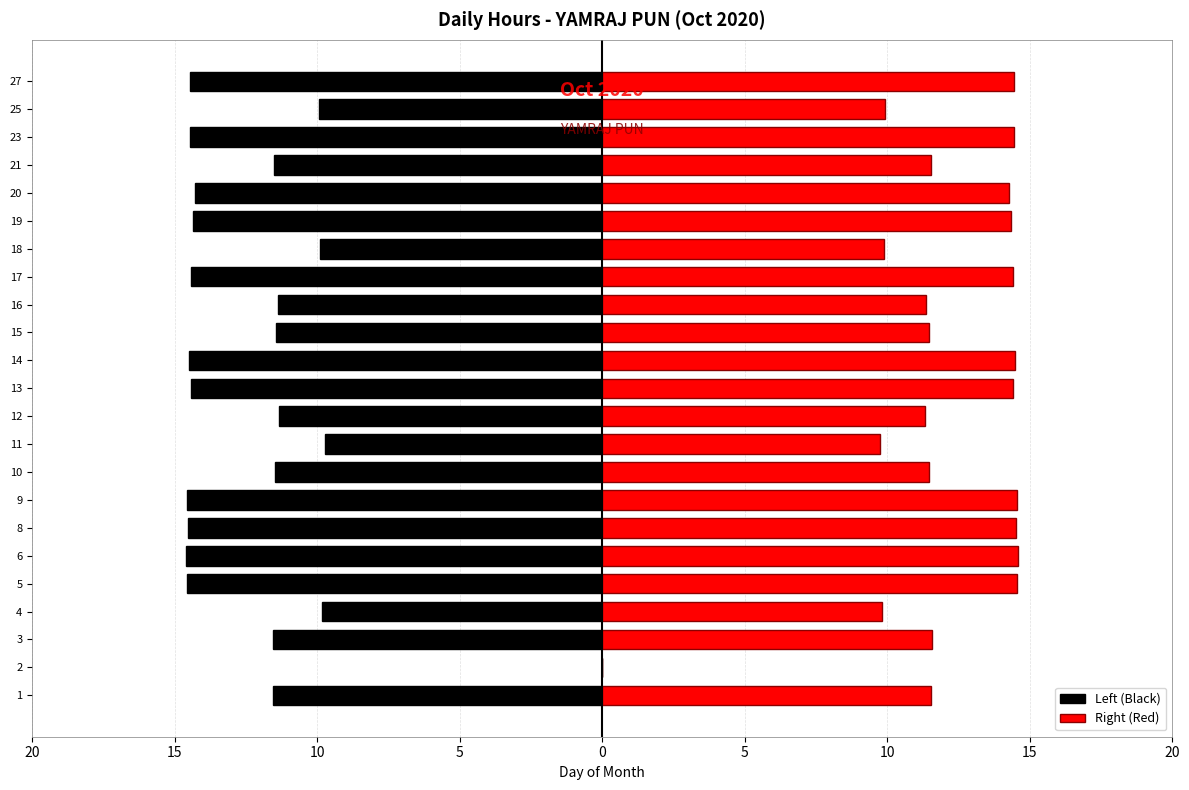

What is the average value of the Left (Black) series?

-12.1